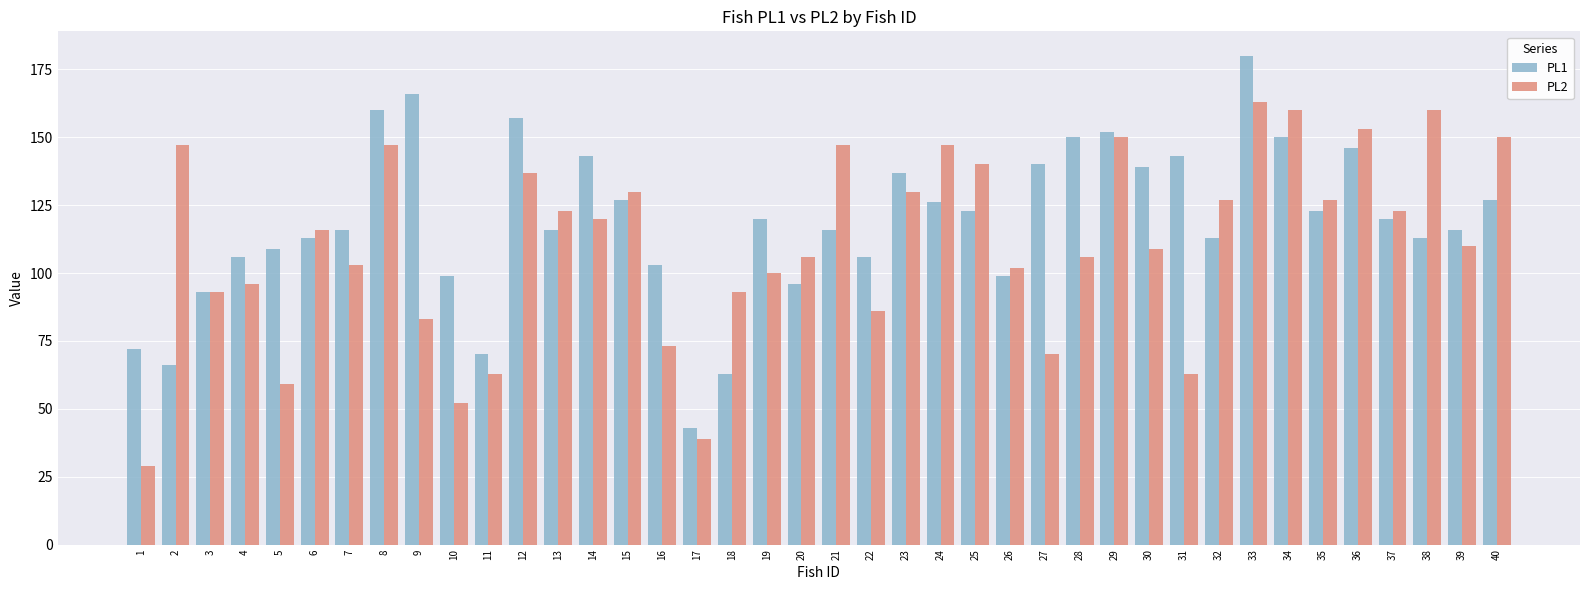

At which label is PL2 closest to 96?

4